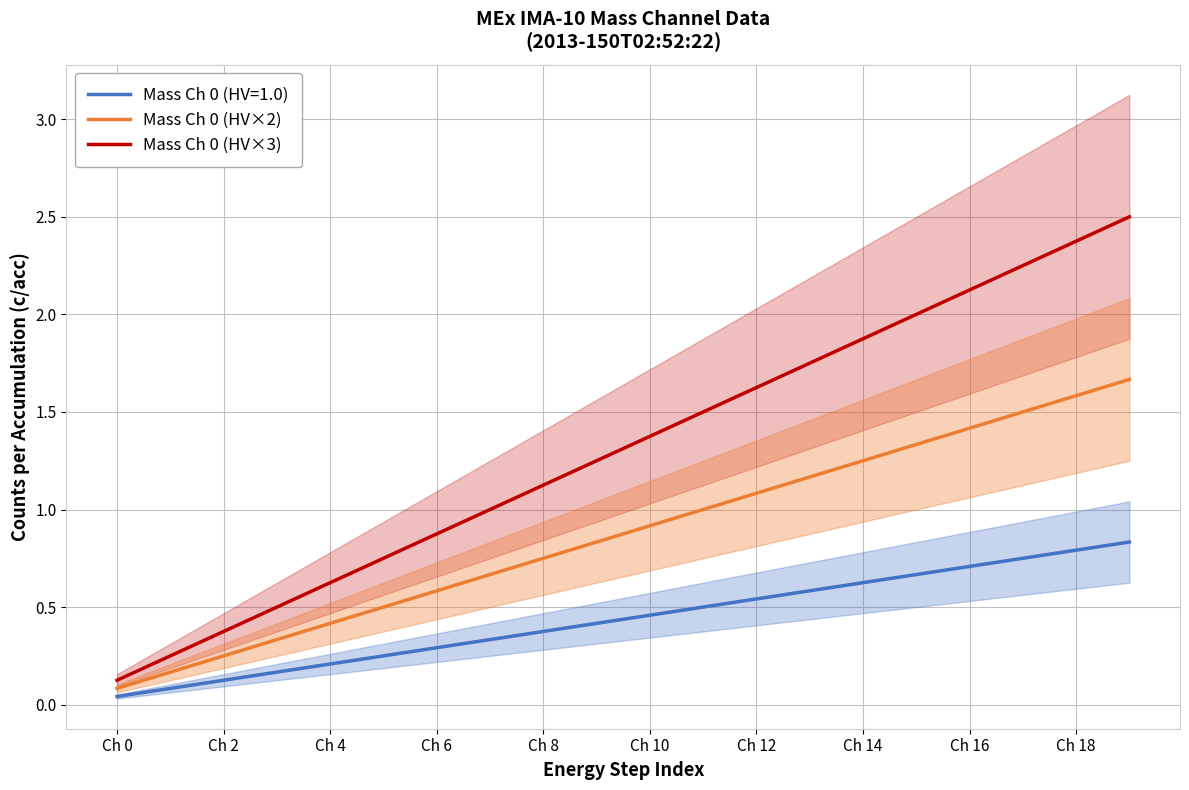

Is it true that Mass Ch 0 (HV×3) equals 2.8 at Ch 12?

False